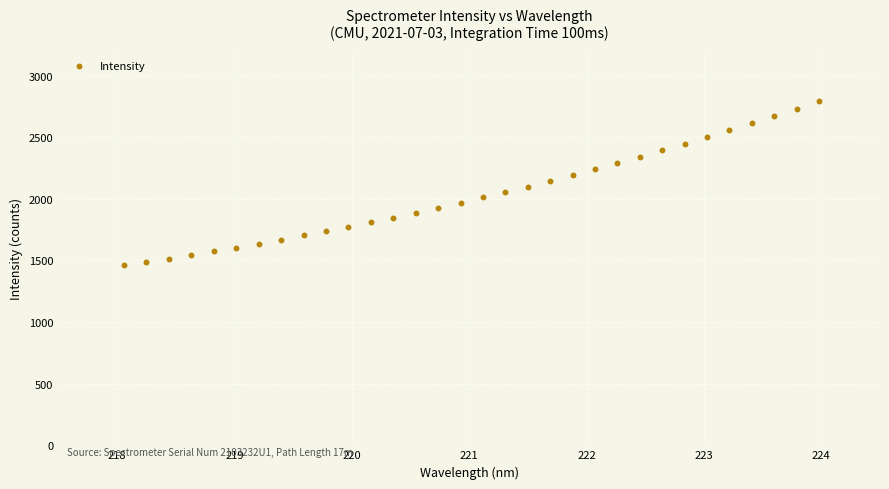

What is the range of Y values (max minus min)?

1330.6